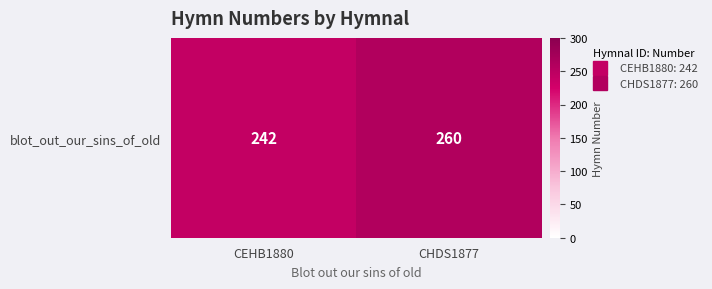

What is the maximum value shown in the chart?

260